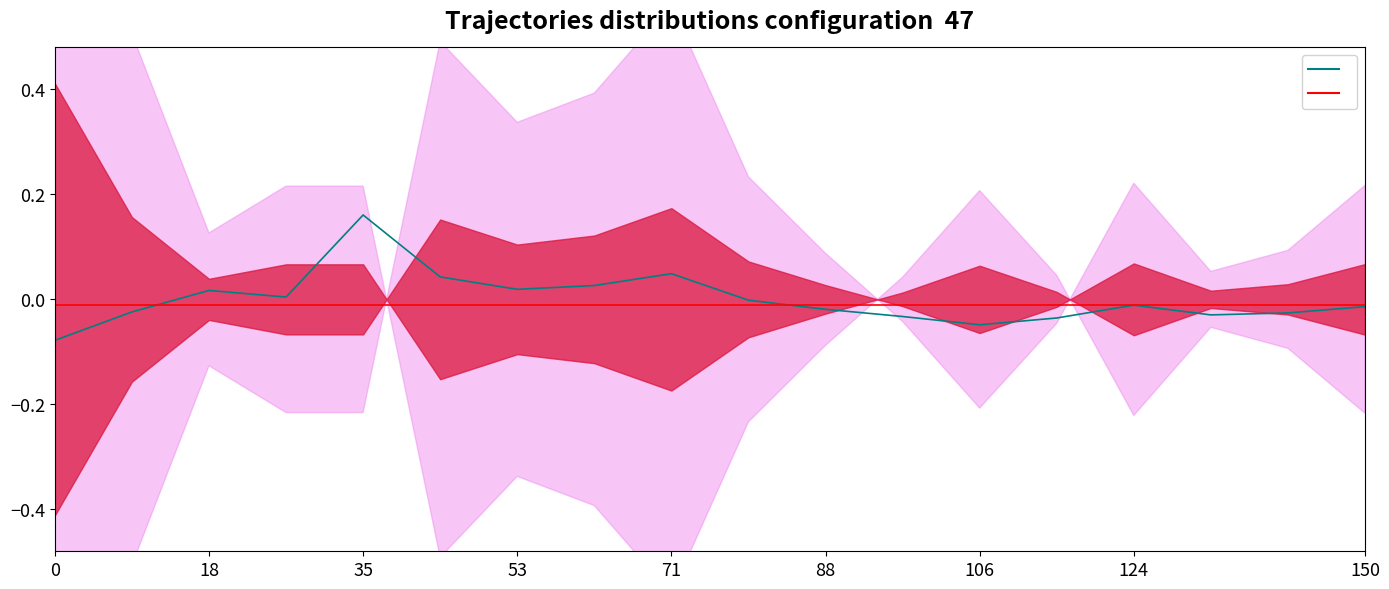

What is the label of the 5th point from the left?

35